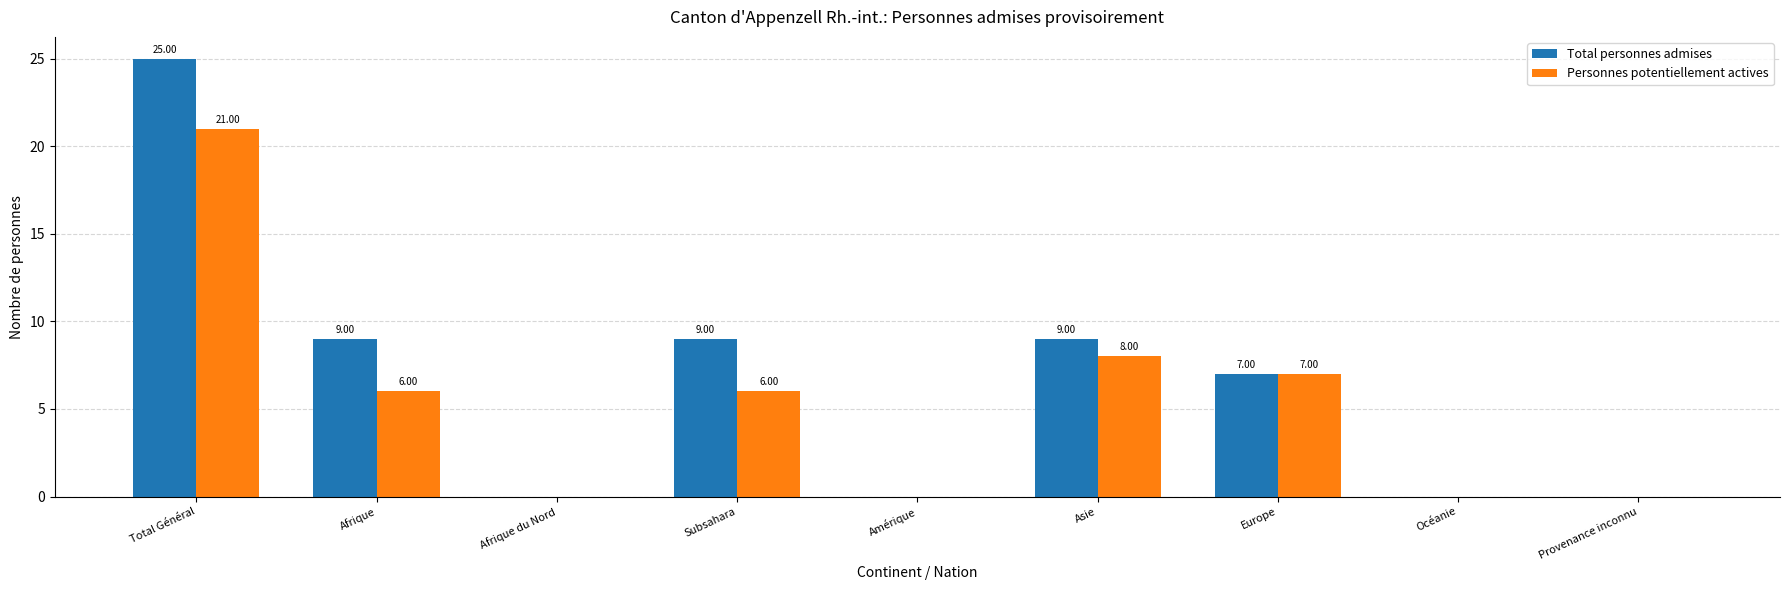

At which label does Total personnes admises first exceed 7?

Total Général